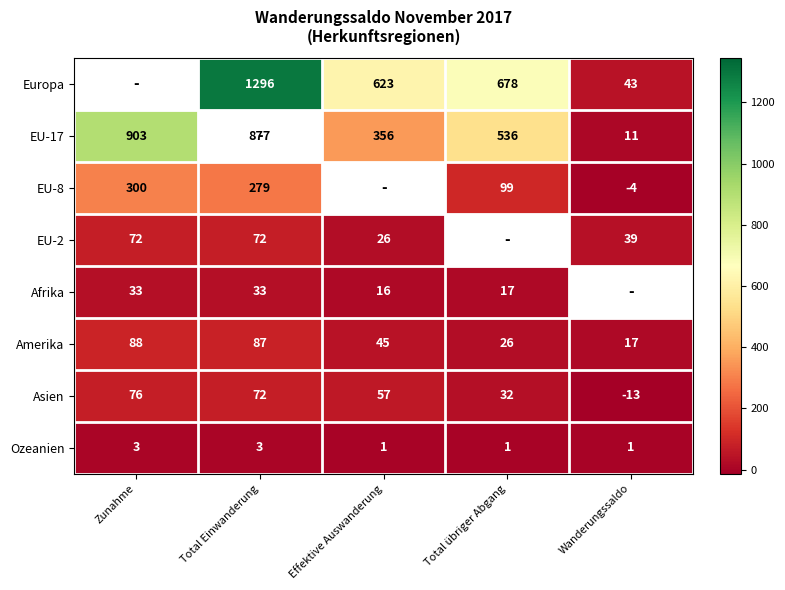

Between Total übriger Abgang and Wanderungssaldo, which series saw the biggest shift?

Europa